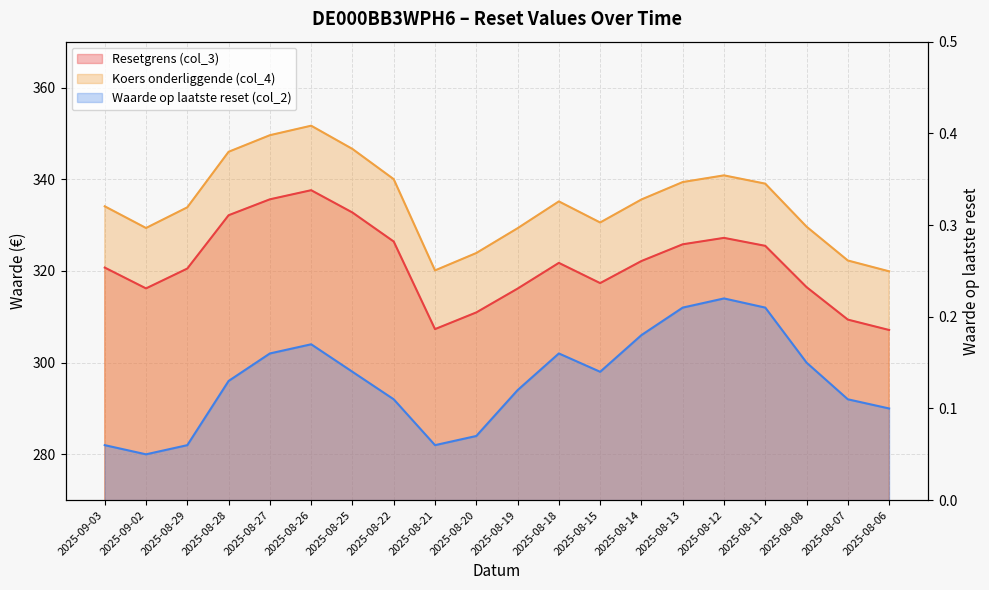

True or false: Resetgrens (col_3) has a value of 332.7 at 2025-08-25.

True